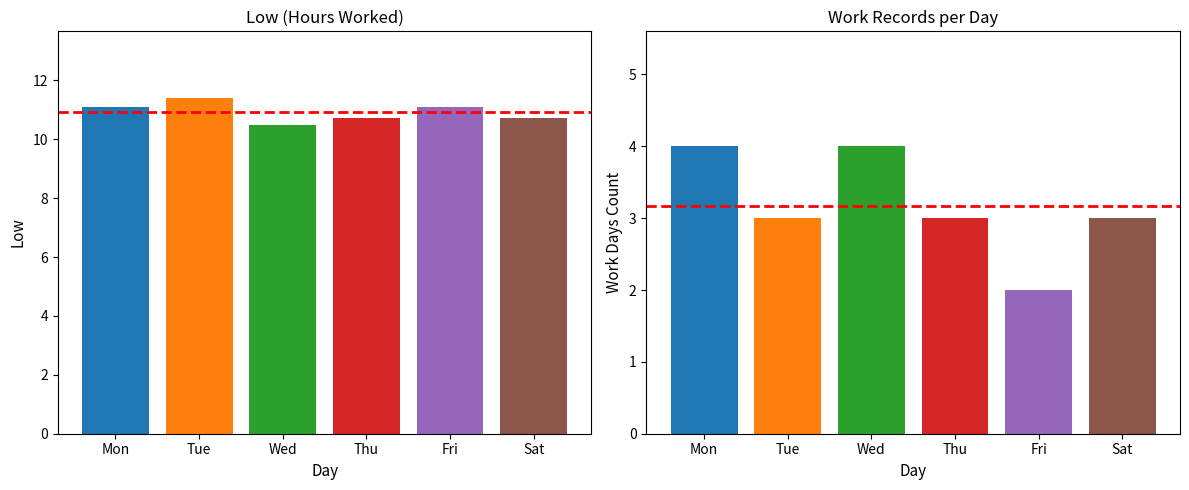

What is the sum of the Low values at Thu and Mon?

21.8